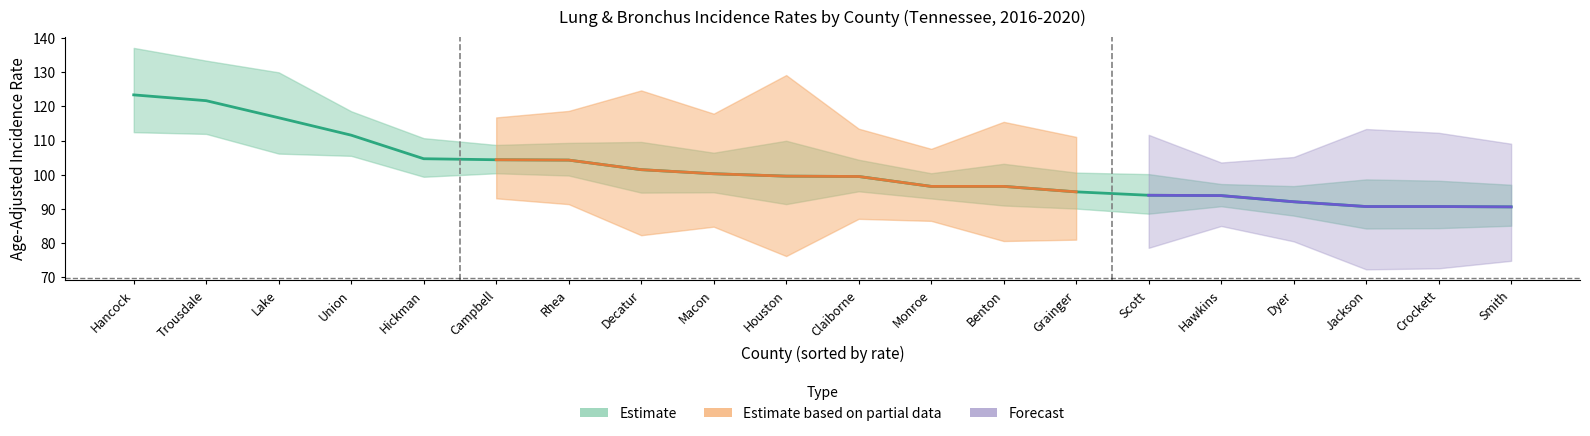

What is the ratio of the value at Benton to the value at Union?

0.9